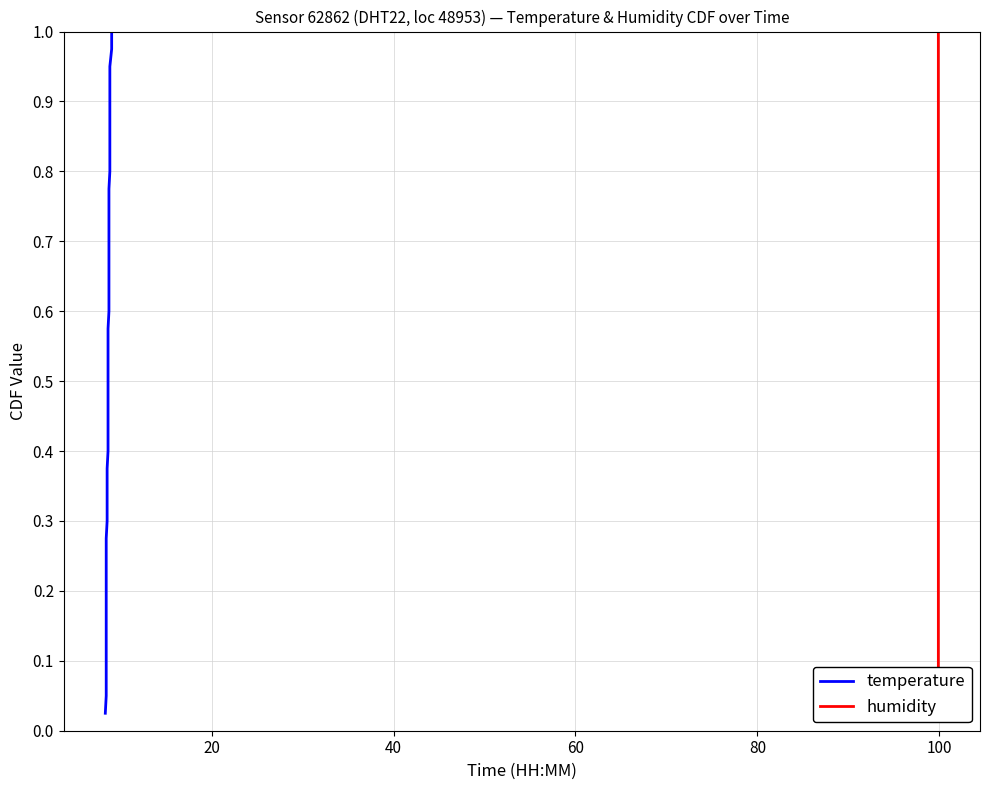

What are all the series names shown in the legend?

temperature, humidity